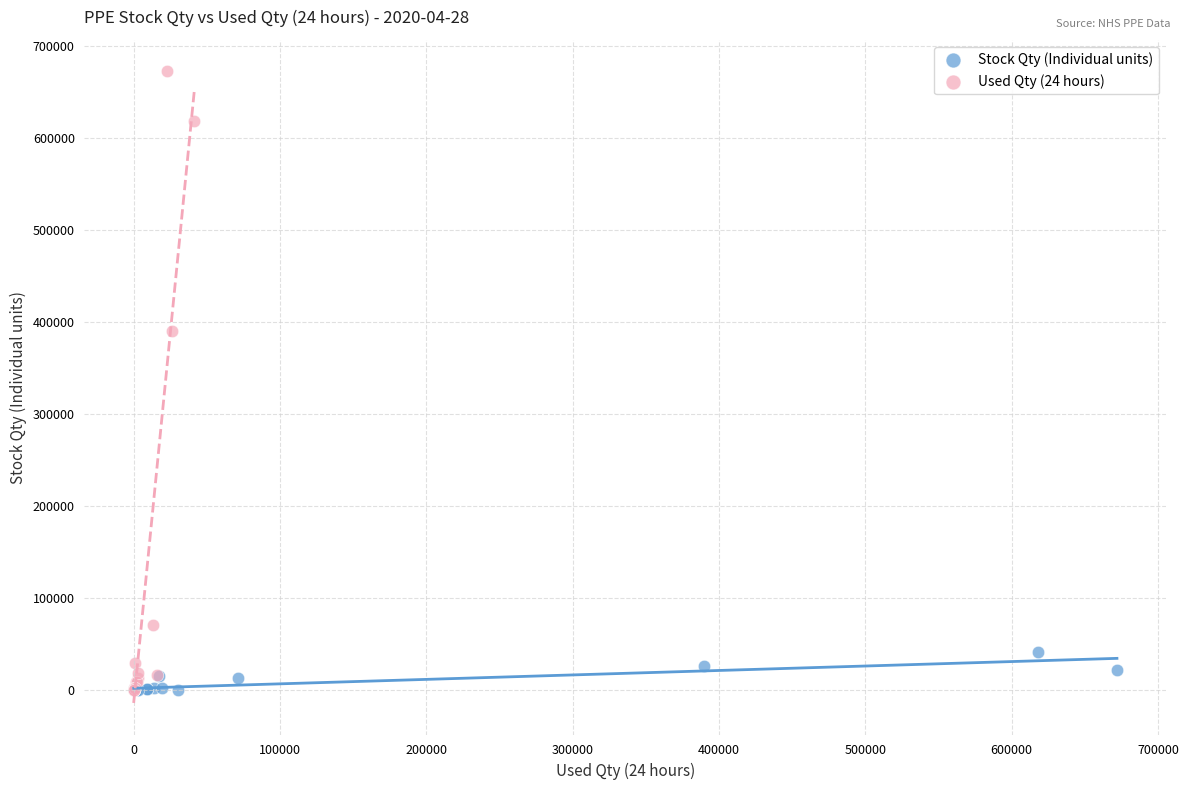

Which series reaches the maximum Y coordinate?

Used Qty (24 hours)